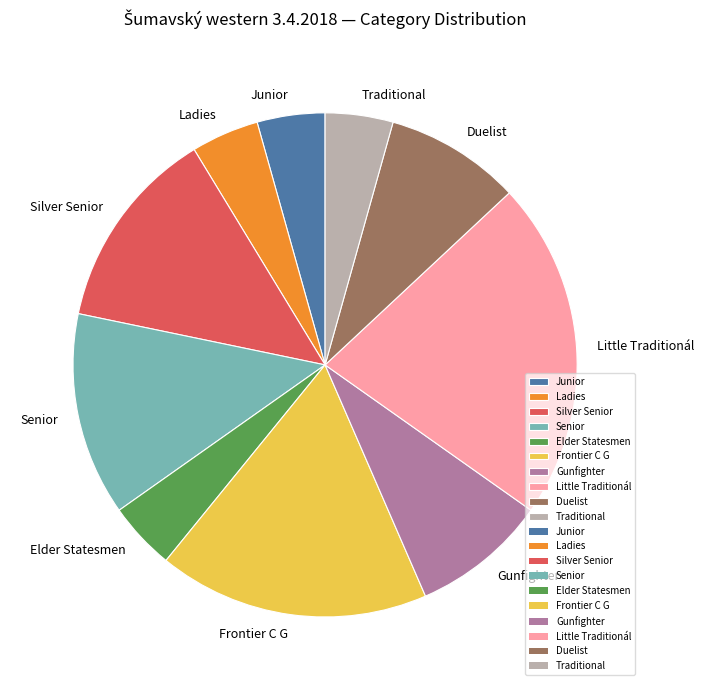

Do Senior and Ladies together represent more than half of the pie?

No